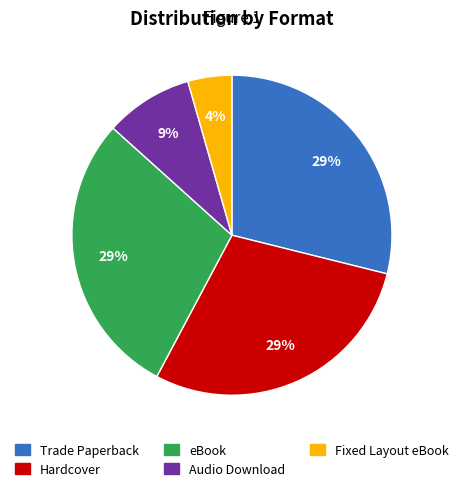

How many segments does this pie chart have?

5